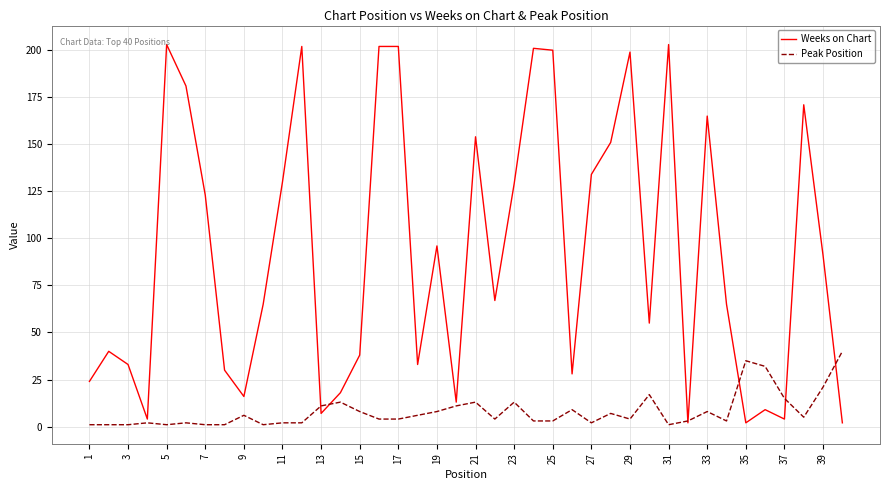

Rank the series by their maximum value, from lowest to highest.

Peak Position, Weeks on Chart